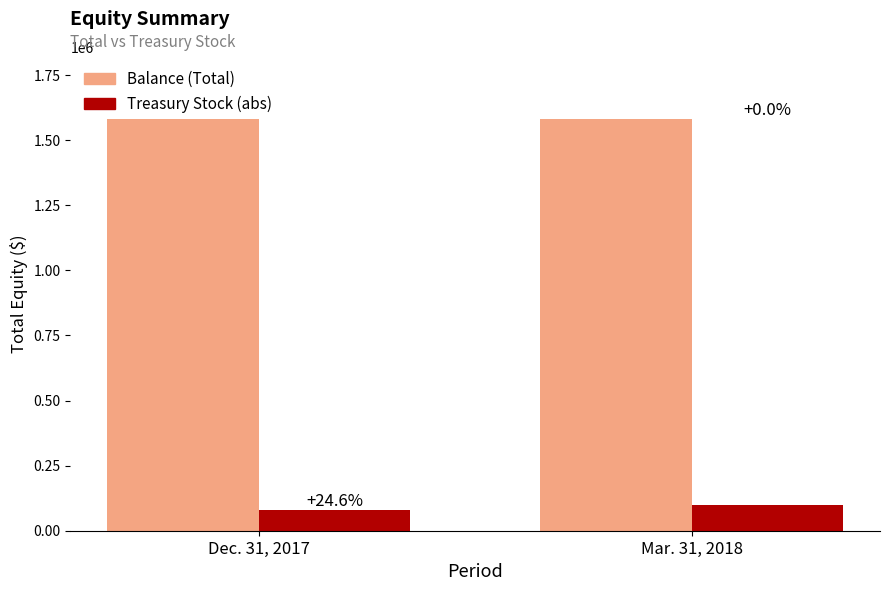

What is the average value of the Balance (Total) series?

1581407